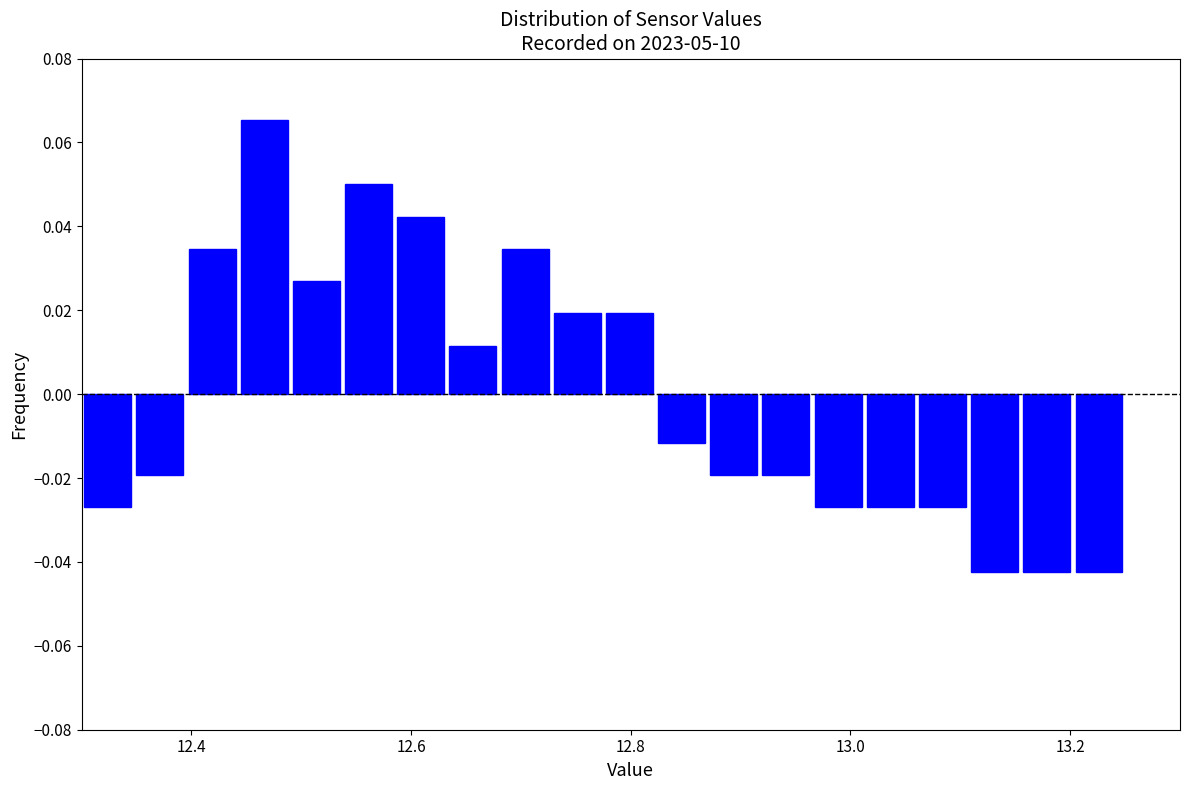

Read against the x-axis, roughly where is the centre of the tallest bar?

12.46